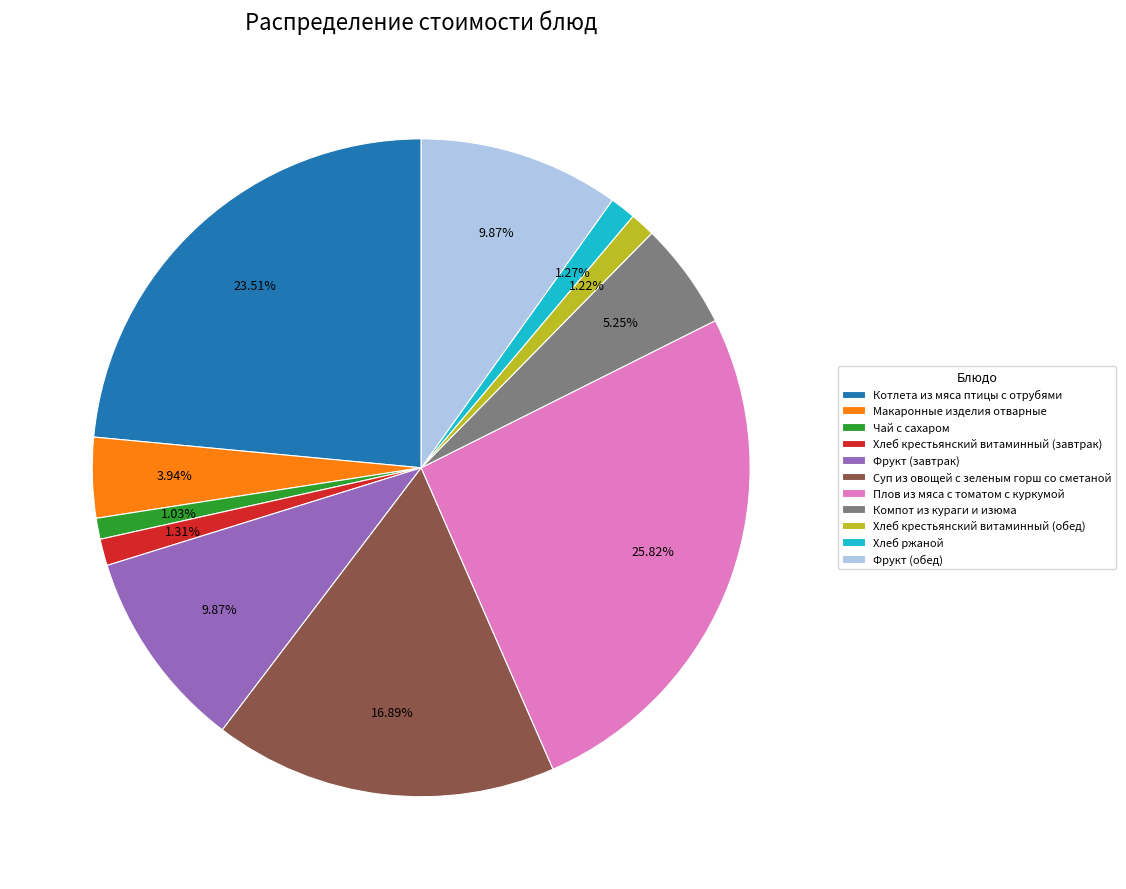

How many segments does this pie chart have?

11